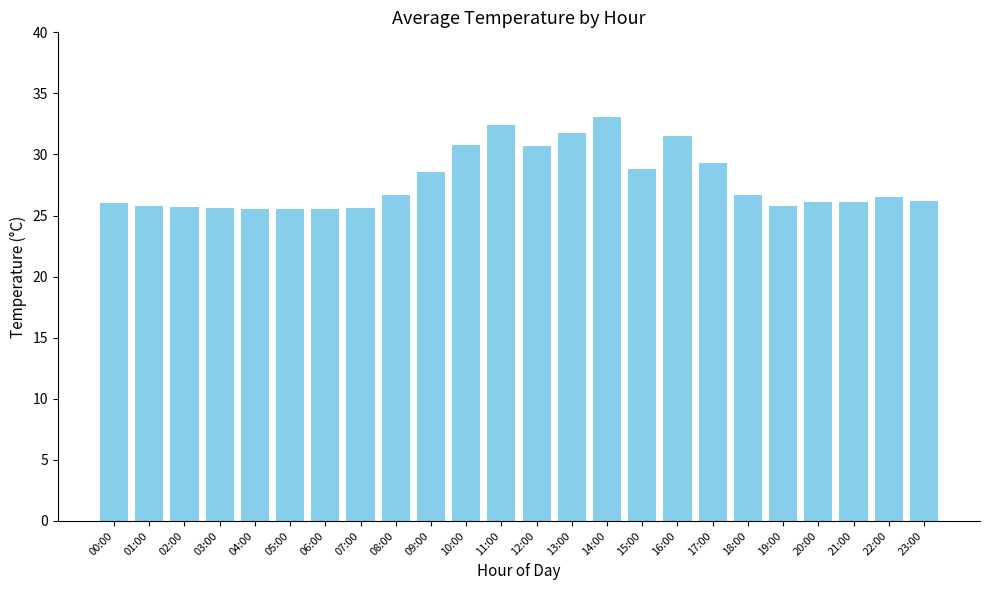

What is the minimum value shown in the chart?

25.5